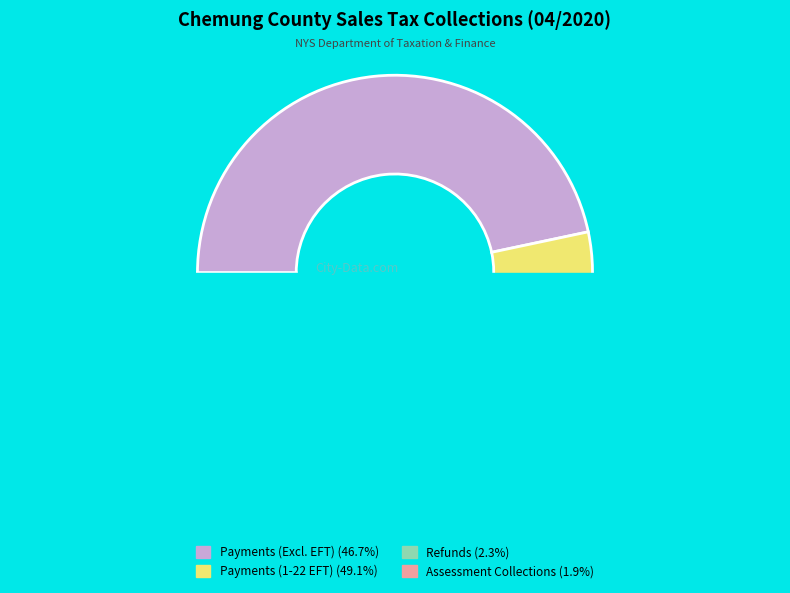

To the nearest percent, what is the difference between the Payments (Excluding 1-22 EFT) and Refunds slice percentages?

44%